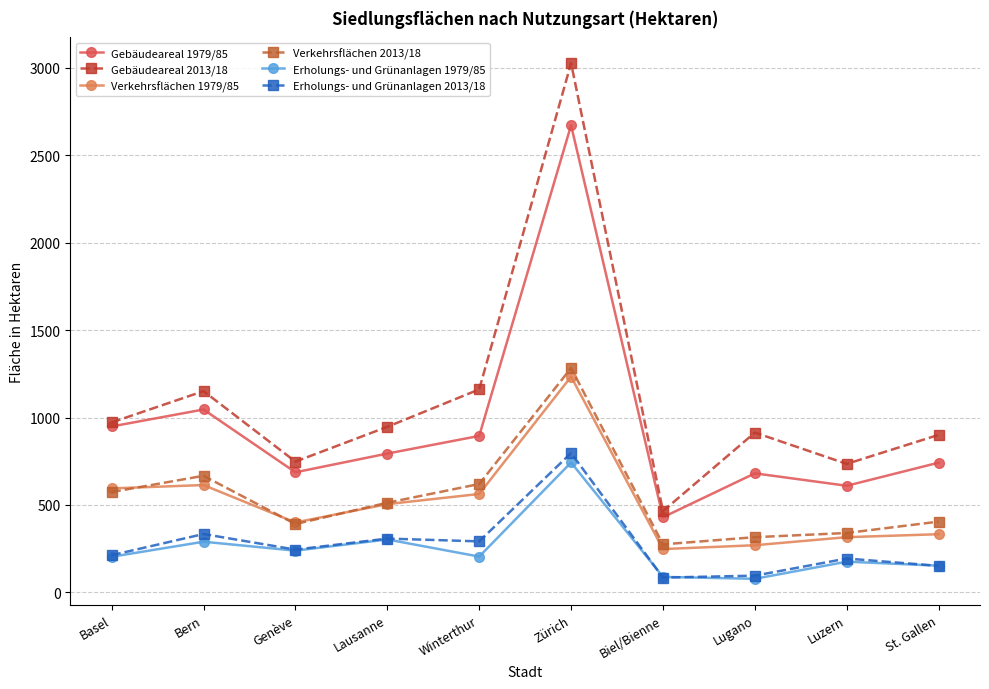

What is the total value across all series at St. Gallen?

2686